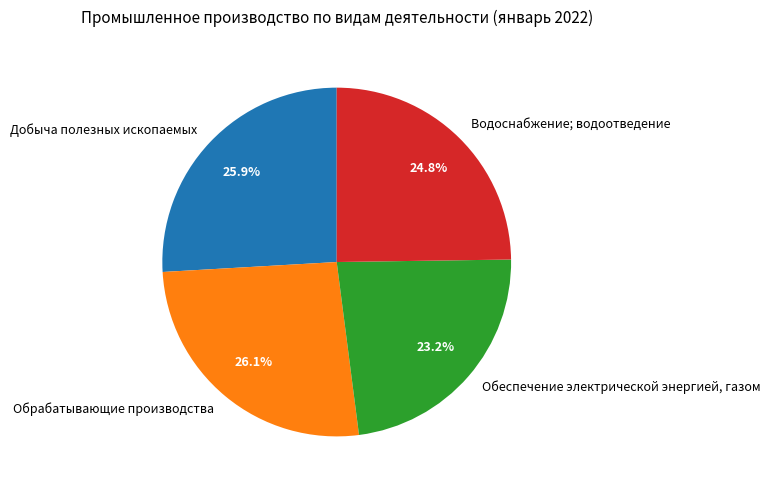

Approximately how many times larger is the value at Водоснабжение; водоотведение compared to Обеспечение электрической энергией, газом?

1.1